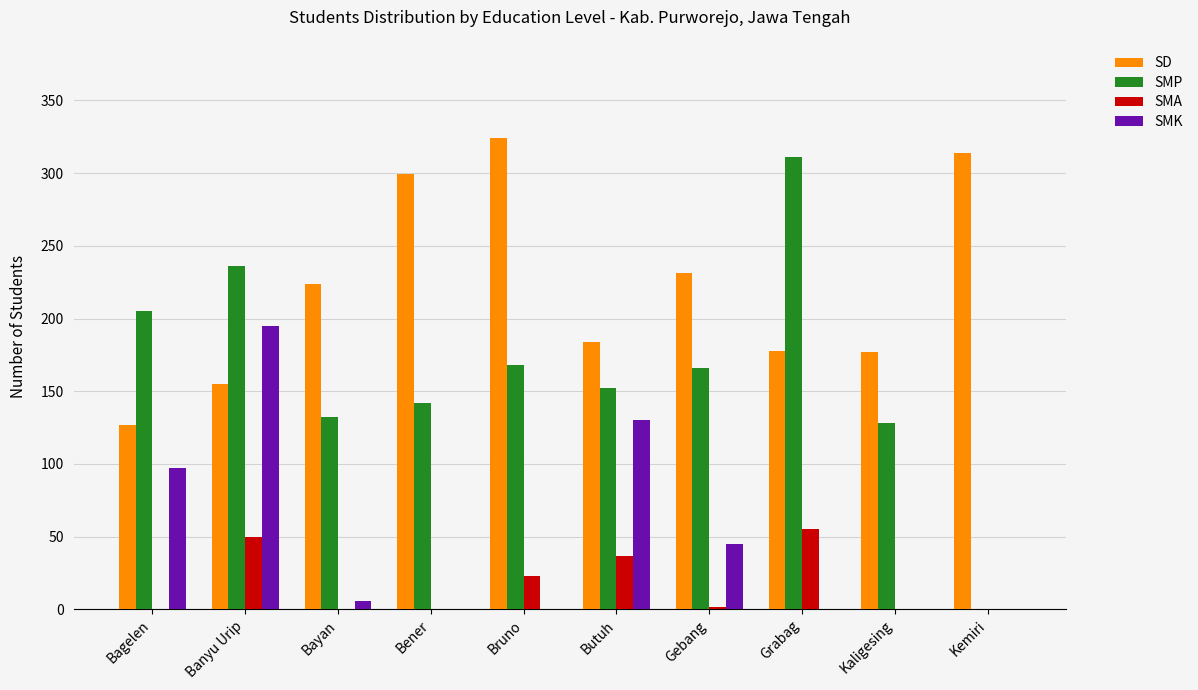

Count the number of data series in this chart.

4